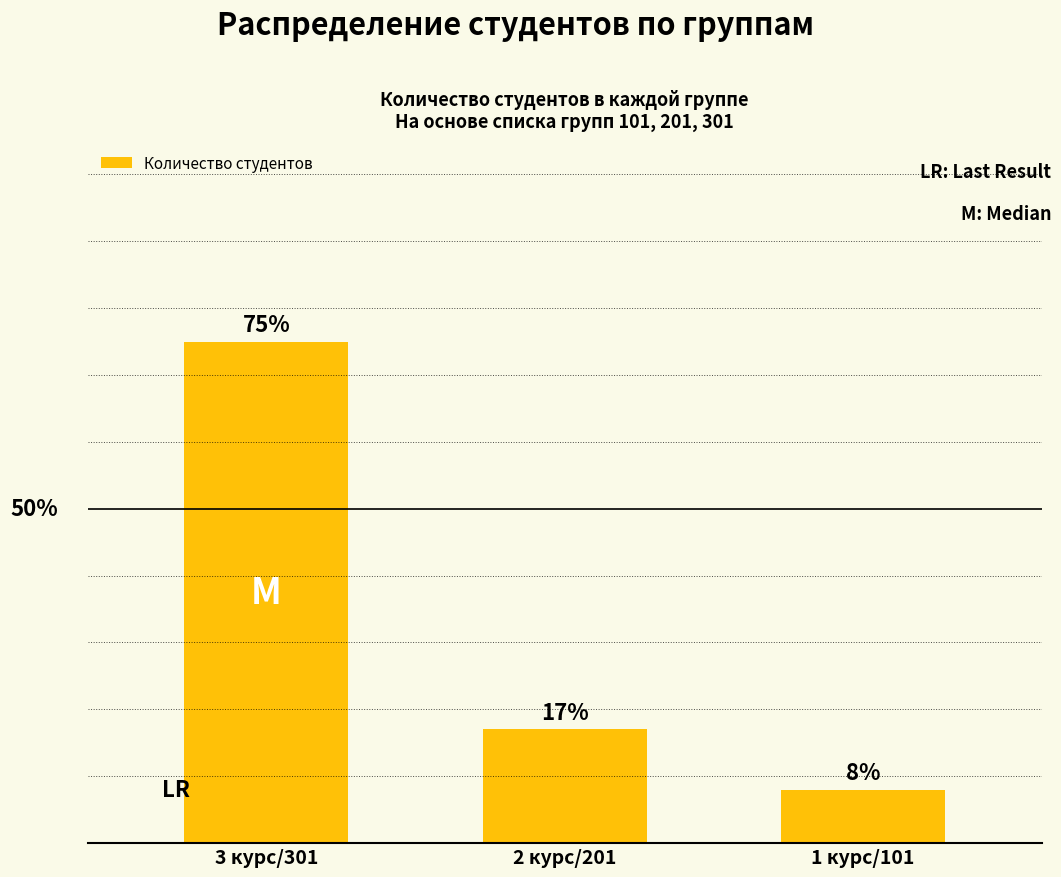

Where does the data first go above 17?

3 курс/301